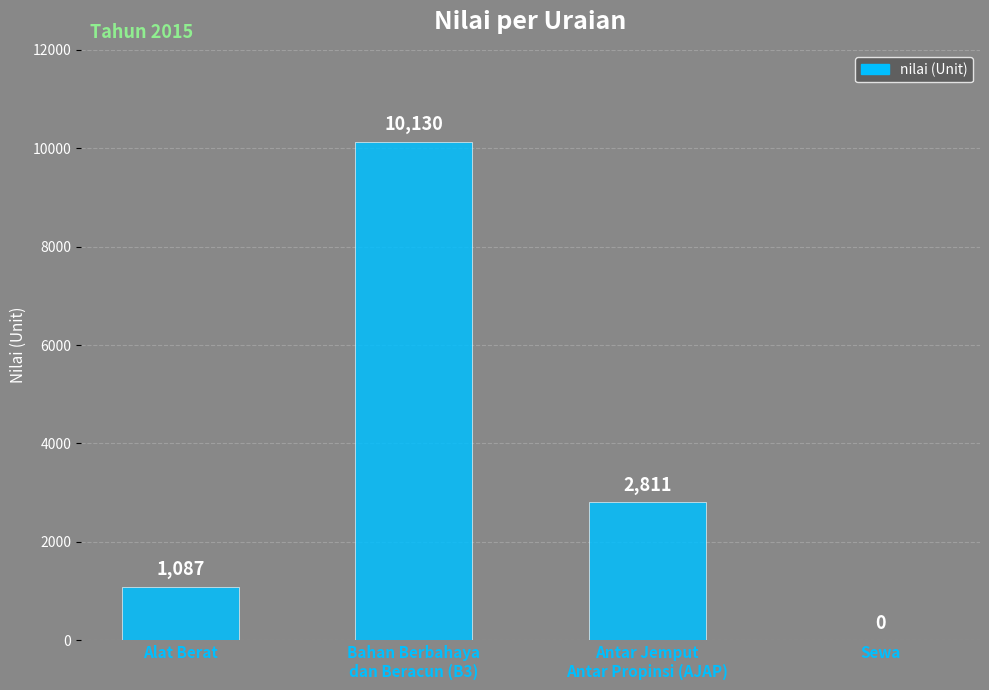

Reading left to right, extract all data points from this chart.

Alat Berat=1087	Bahan Berbahaya
dan Beracun (B3)=10130	Antar Jemput
Antar Propinsi (AJAP)=2811	Sewa=0